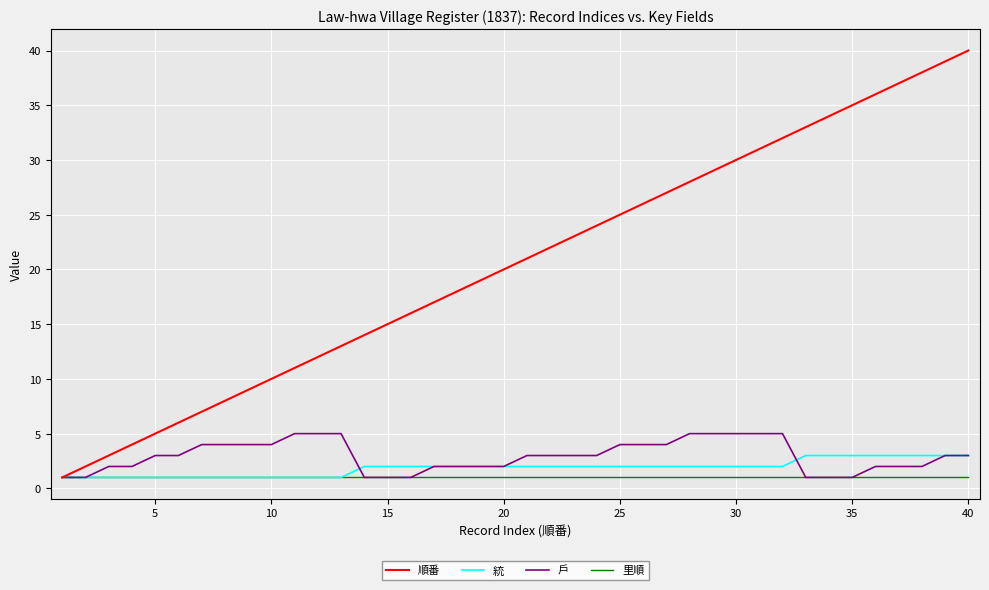

Which series has the largest total across all categories?

順番